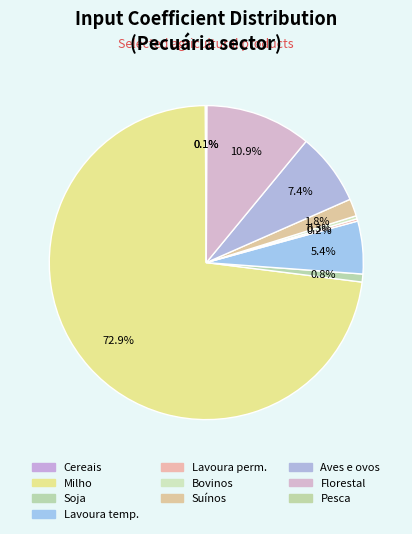

To the nearest percent, what is the average slice percentage?

10%